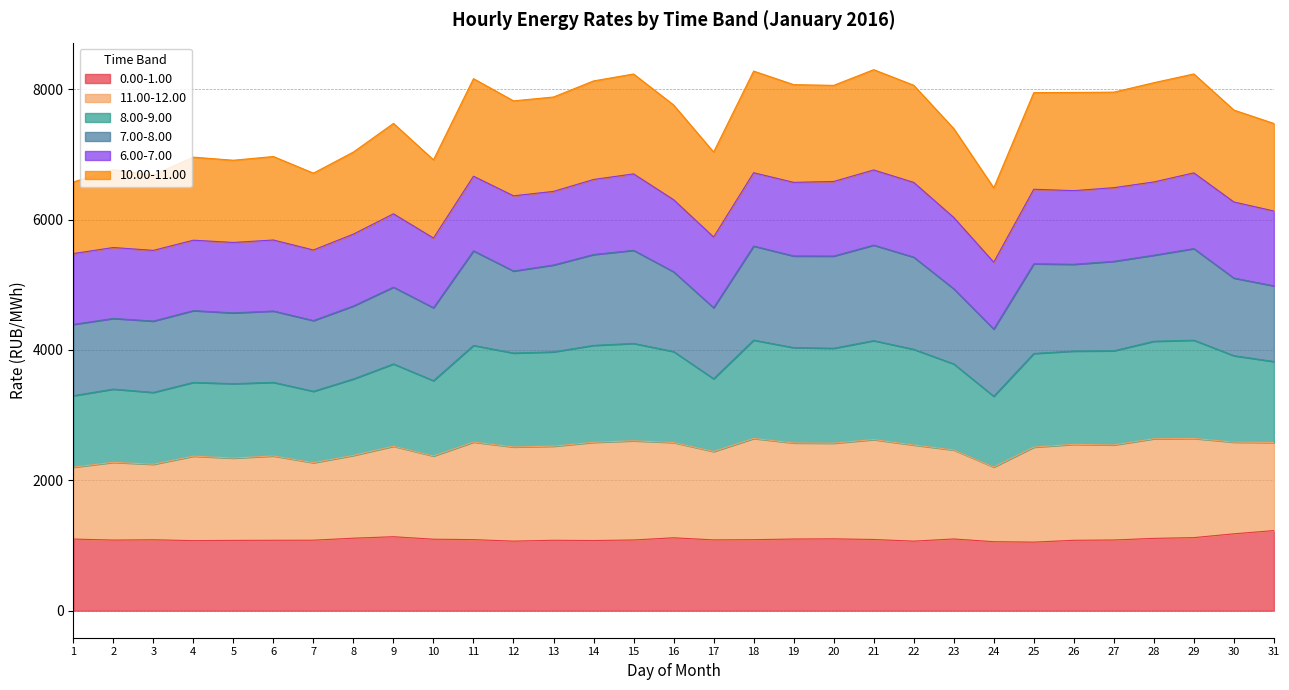

Between 3 and 5, which is larger?

3